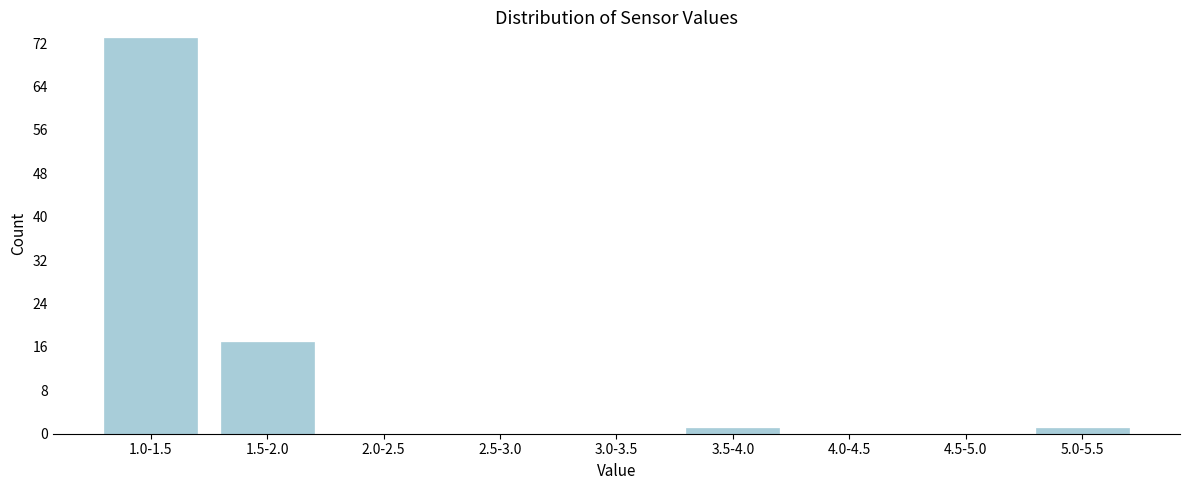

Reading left to right, list all the values displayed in this chart.

1.0-1.5=73	1.5-2.0=17	2.0-2.5=0	2.5-3.0=0	3.0-3.5=0	3.5-4.0=1	4.0-4.5=0	4.5-5.0=0	5.0-5.5=1